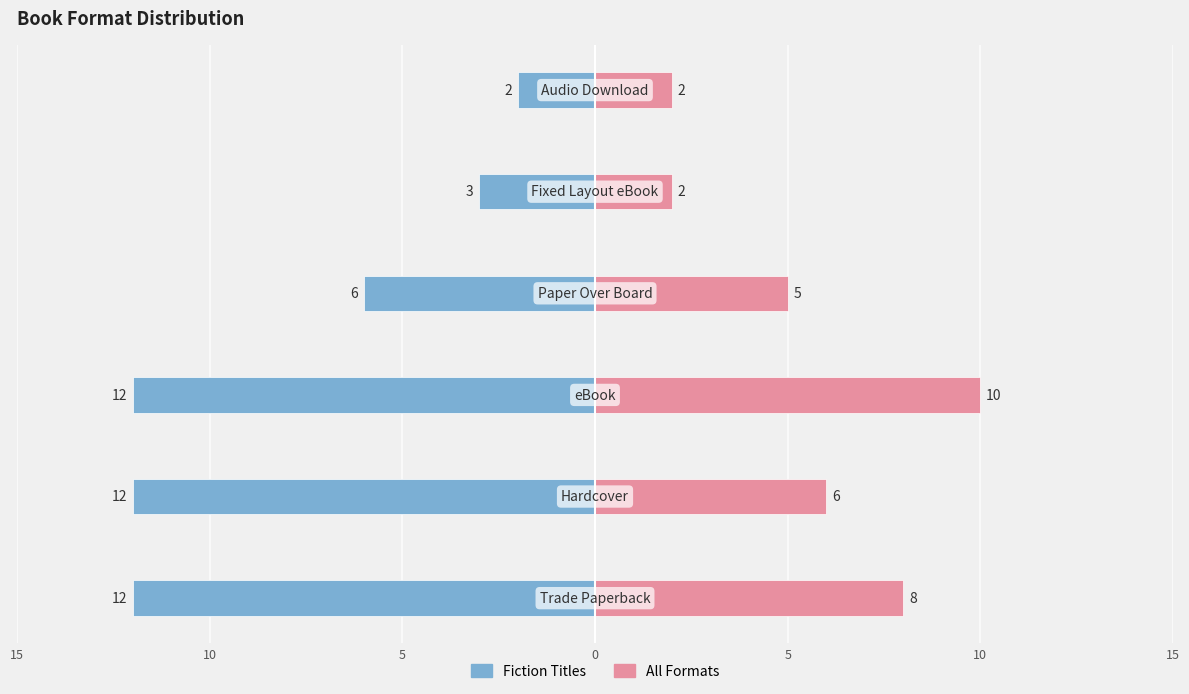

What are all the series names shown in the legend?

Fiction Titles, All Formats